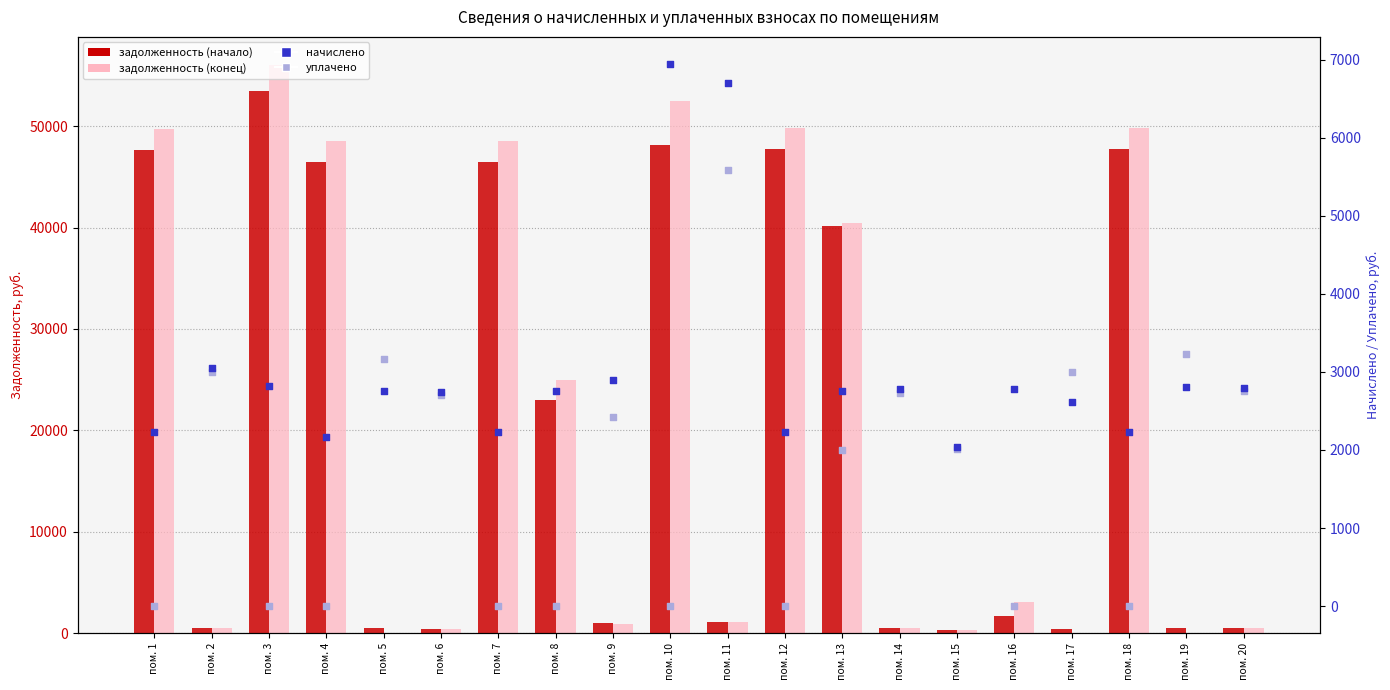

Which series has the largest total across all categories?

задолженность (конец)